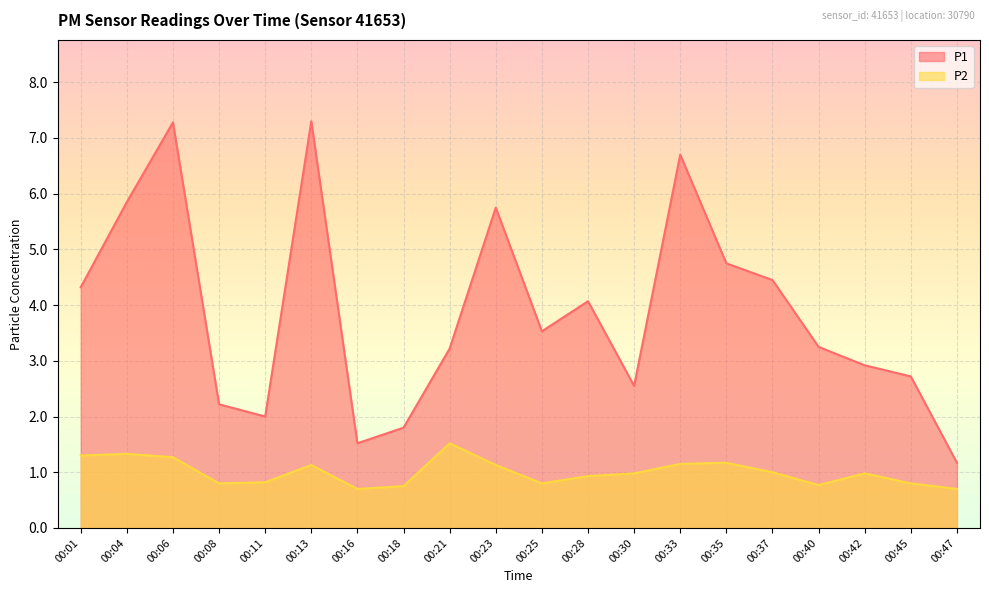

The P2 series shows 1.2 at 00:18. True or false?

False